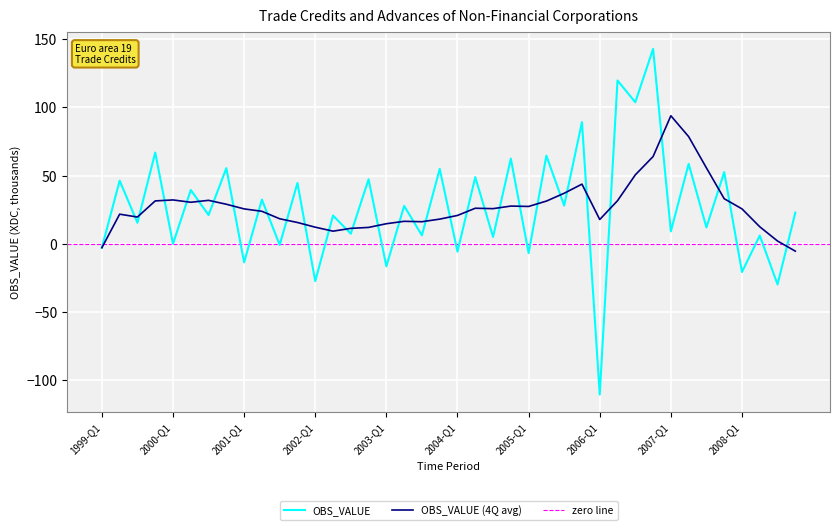

At which label does the data first exceed 22?

1999-Q2